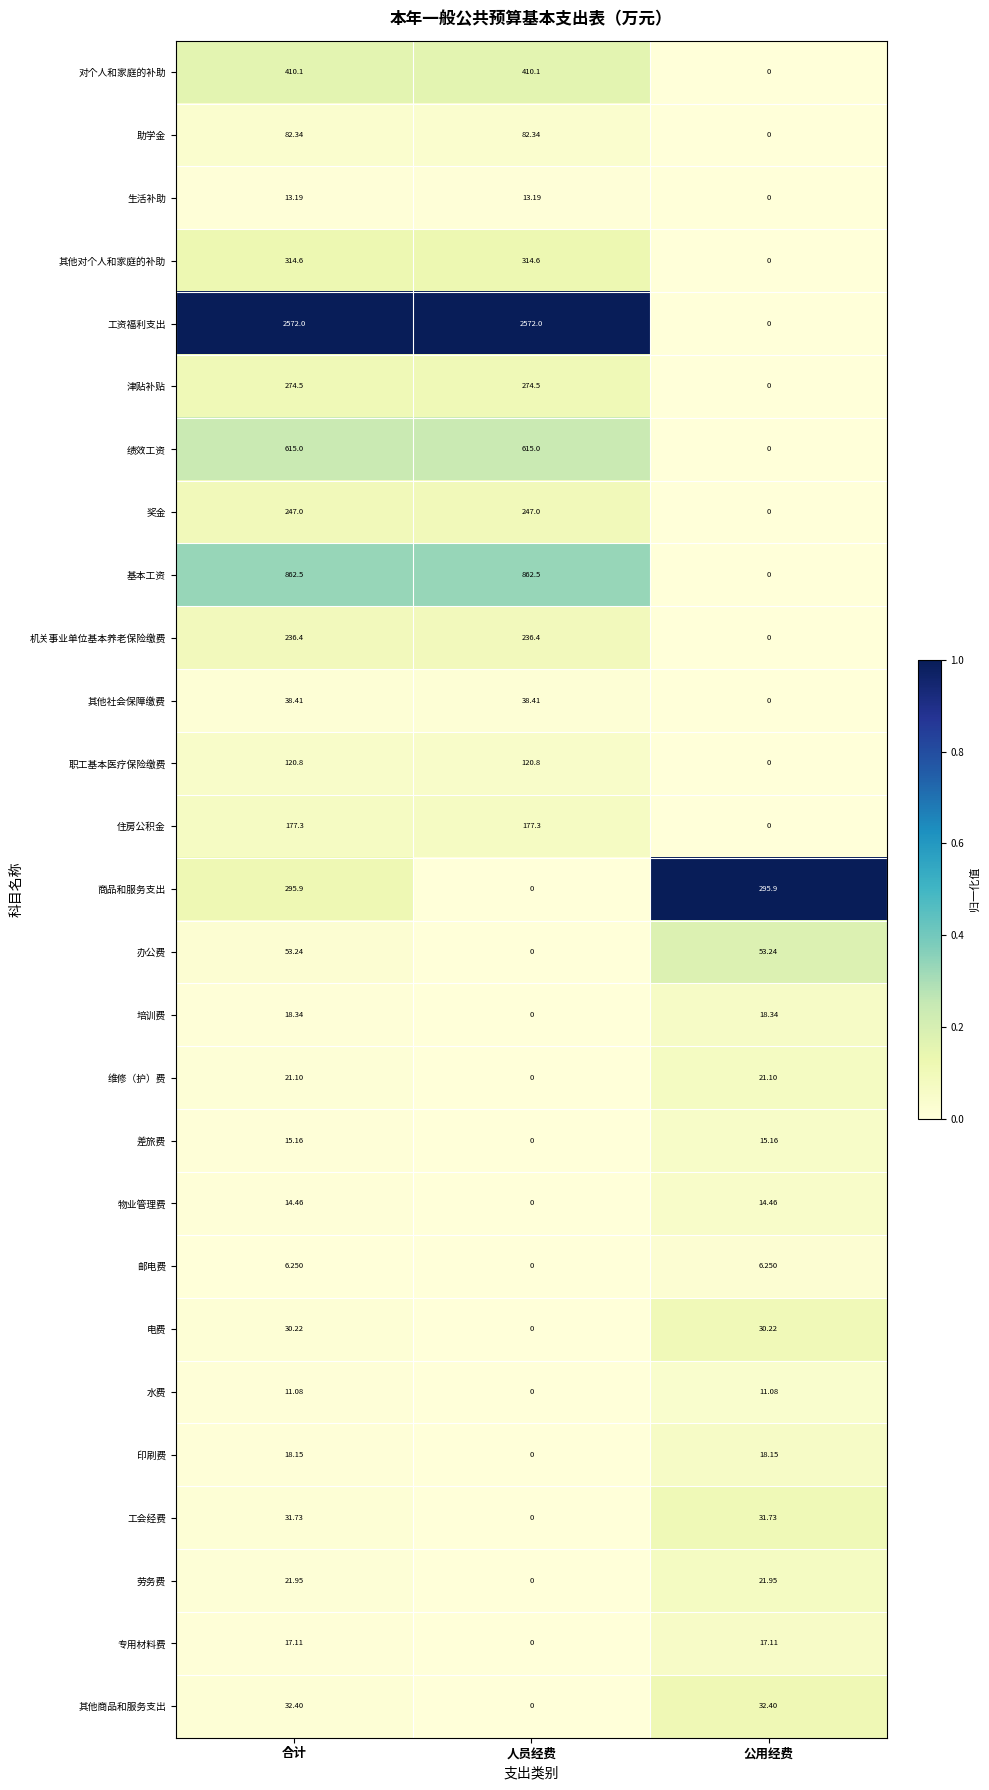

Between 合计 and 人员经费, which series saw the biggest shift?

商品和服务支出